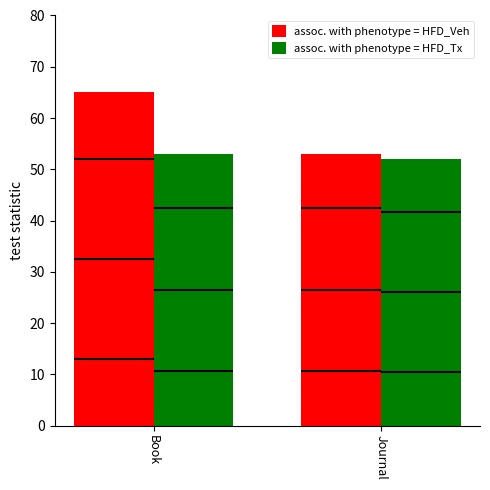

What is the minimum value shown in the chart?

52